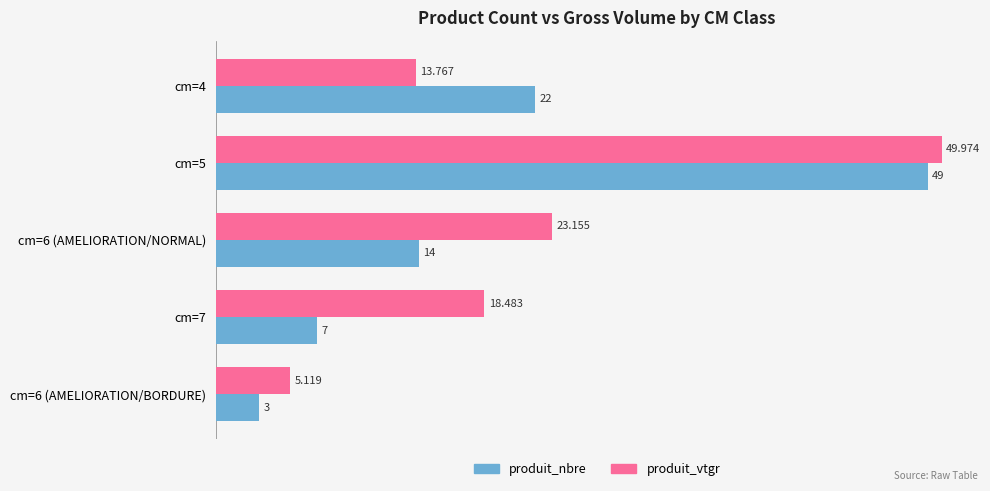

Rank the series at cm=6 (AMELIORATION/NORMAL) from highest to lowest value.

produit_vtgr, produit_nbre